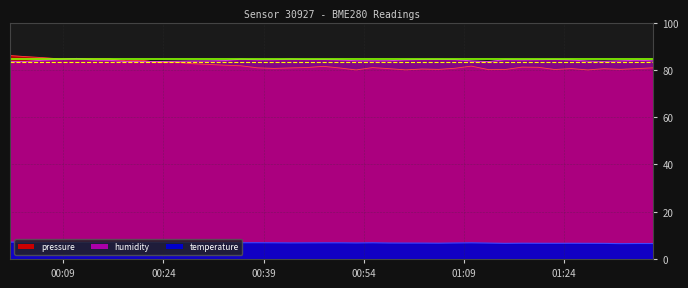

Rank the series by their maximum value, from highest to lowest.

pressure, humidity, temperature